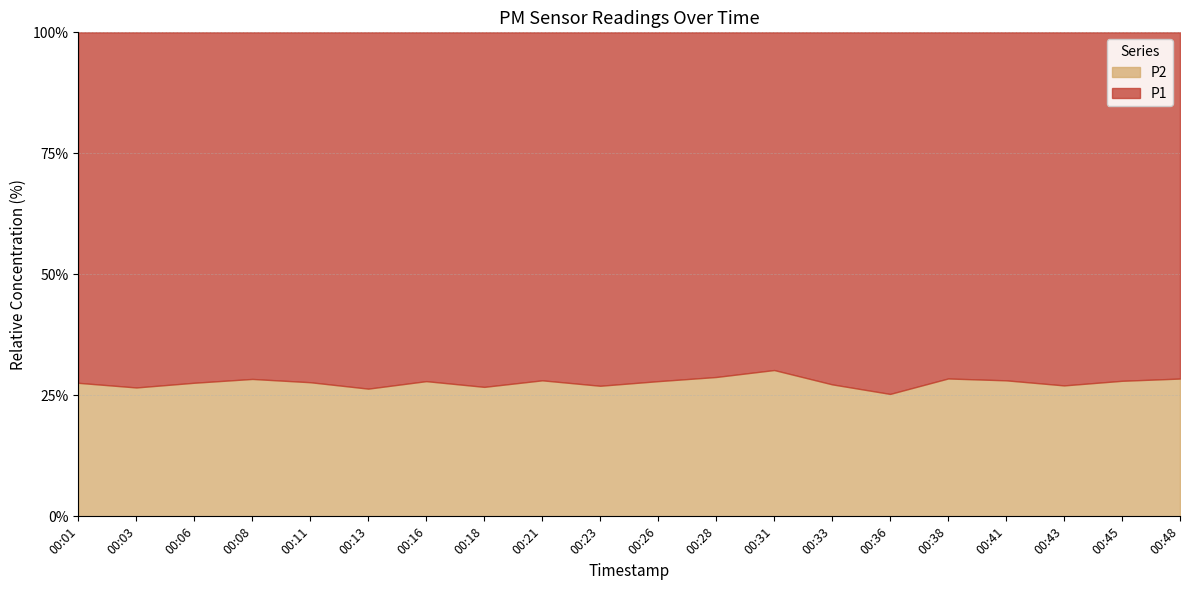

True or false: P2 has a value of 11.8 at 00:06.

True